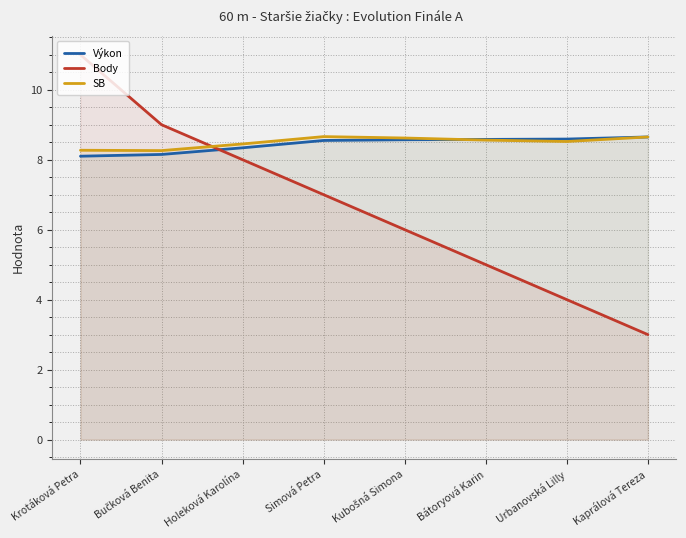

What are all the series names shown in the legend?

Výkon, Body, SB